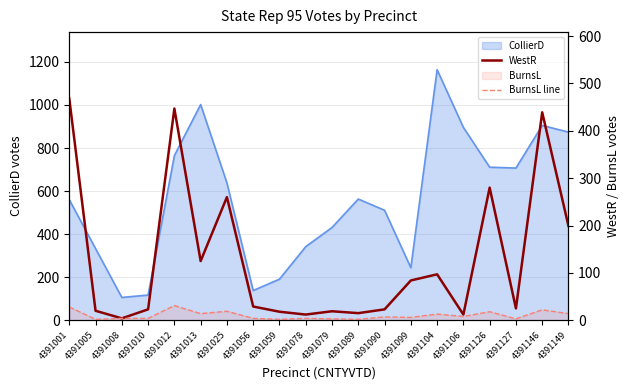

The BurnsL line series shows 7 at 4391126. True or false?

False